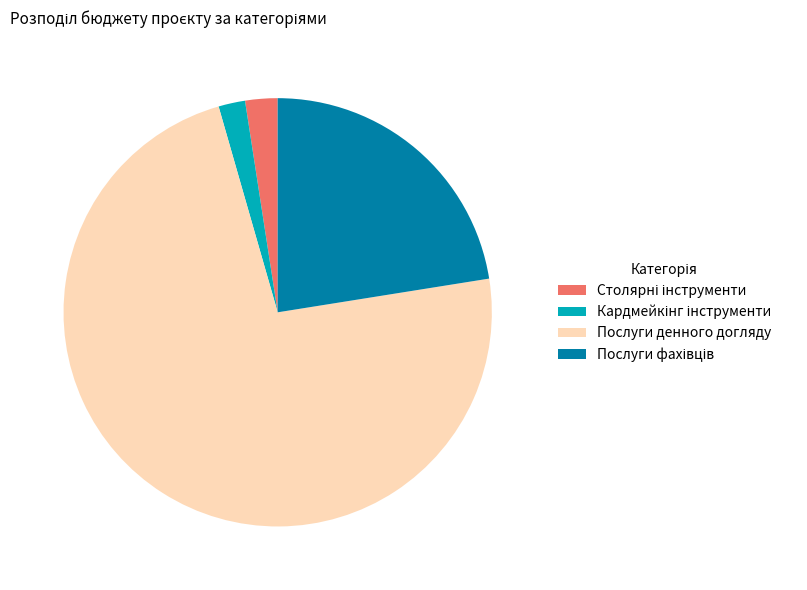

Which slice is the largest?

Послуги денного догляду